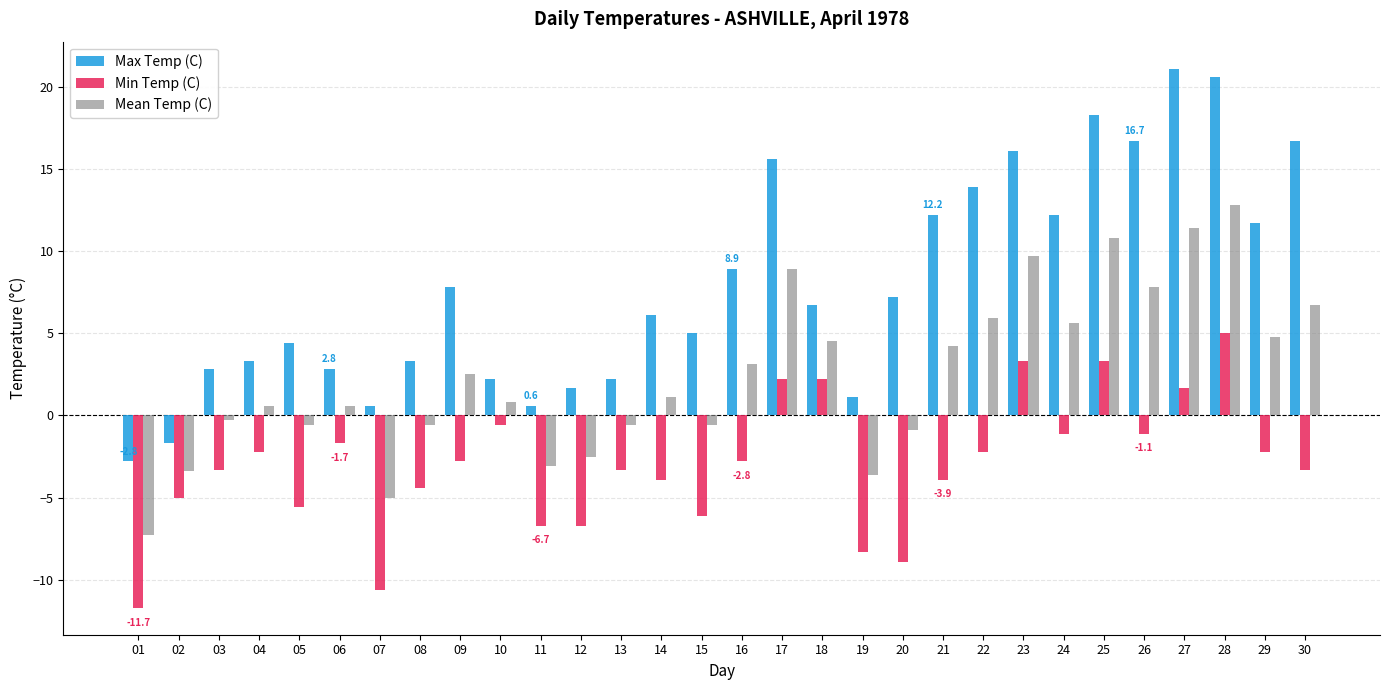

At 18, list the series in order from largest to smallest.

Max Temp (C), Mean Temp (C), Min Temp (C)